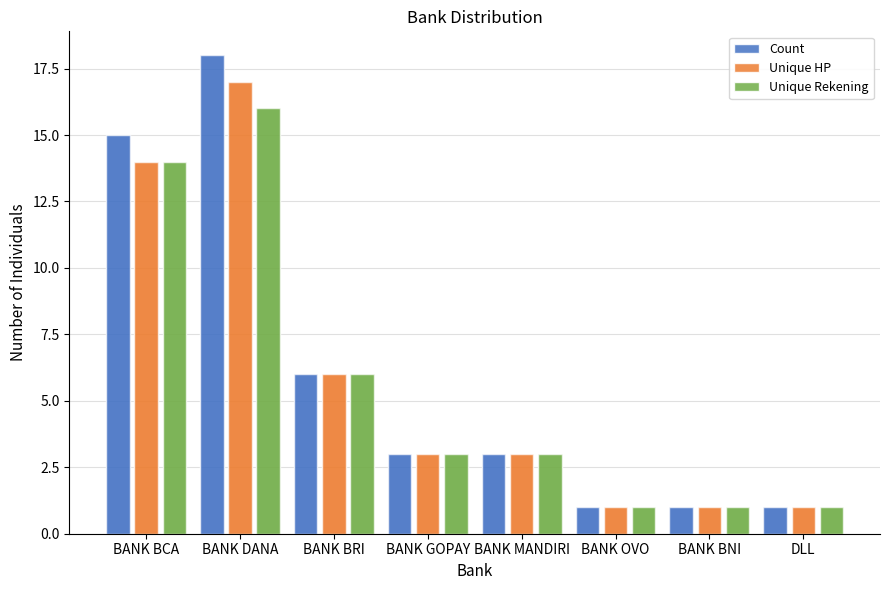

What is the value of the Unique Rekening bar at the 4th from the left?

3